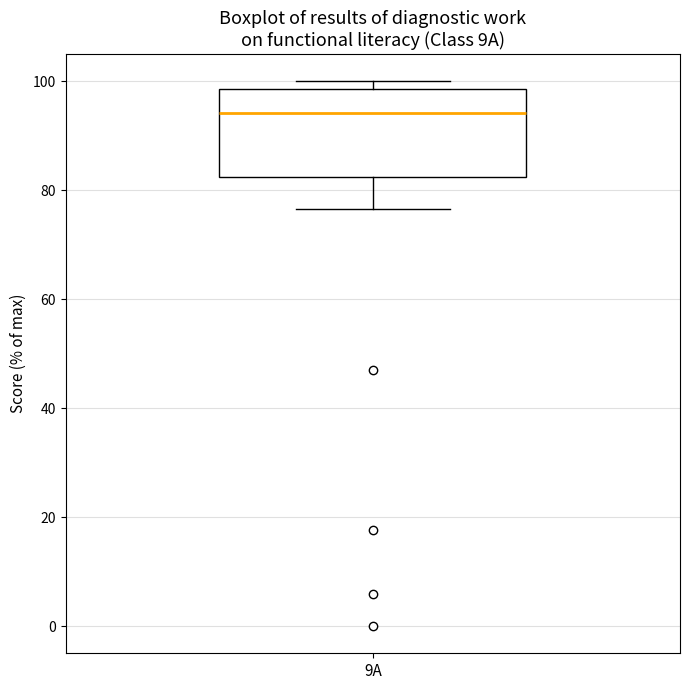

Transcribe this box plot: give where the median line is, the range the box spans, and where the two whiskers end, as read against the y-axis. The values are not printed on the chart, so give them approximately, as read against the axis.

median 94, box 82 to 98, whiskers 76 to 100